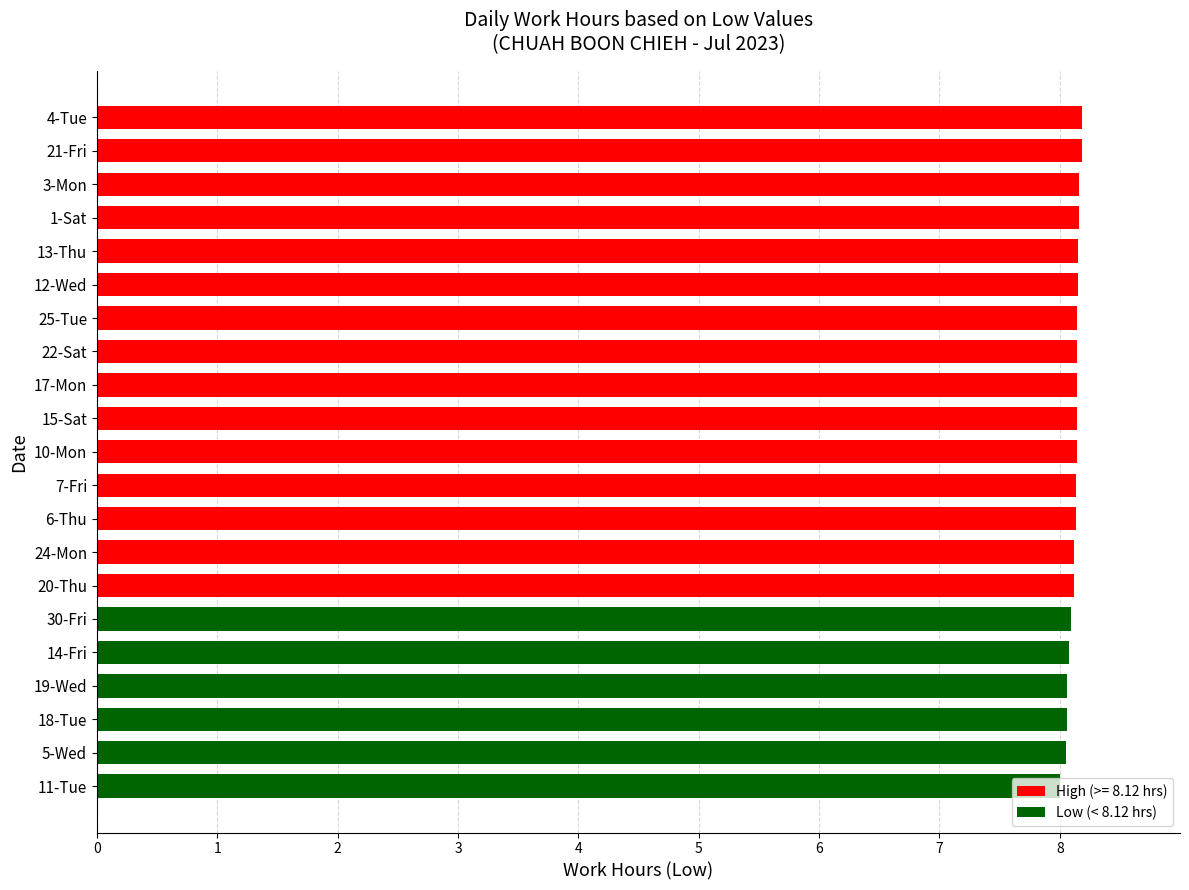

What is the ratio of the value at 5-Wed to the value at 18-Tue?

1.0